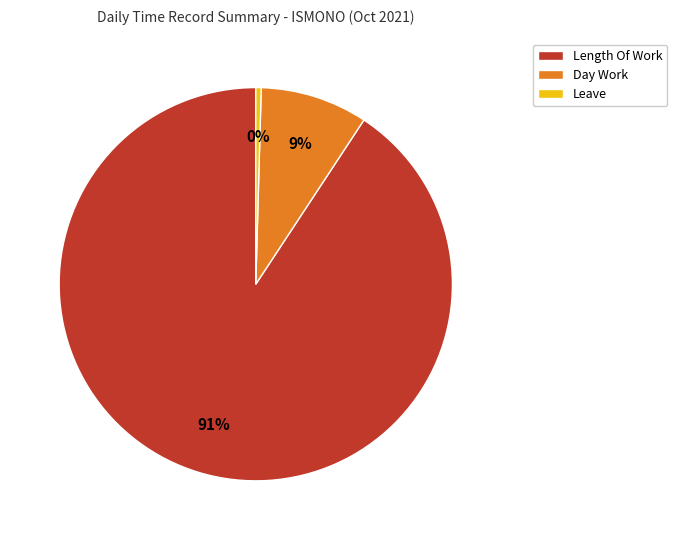

Between Length Of Work and Leave, which is larger?

Length Of Work